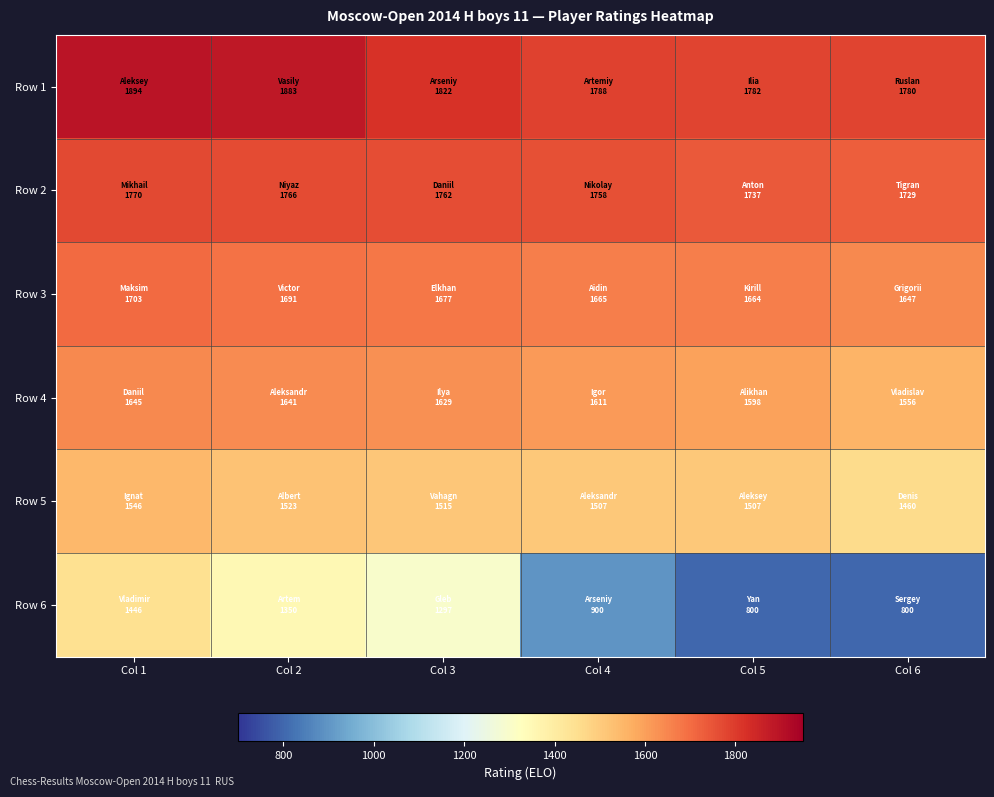

At which category is the sum across all series the highest?

Col 1